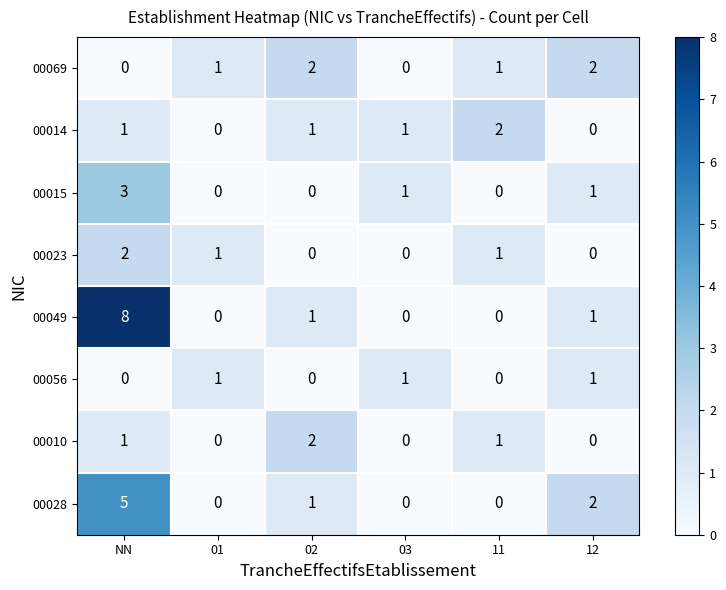

What is the total value across all series at NN?

20